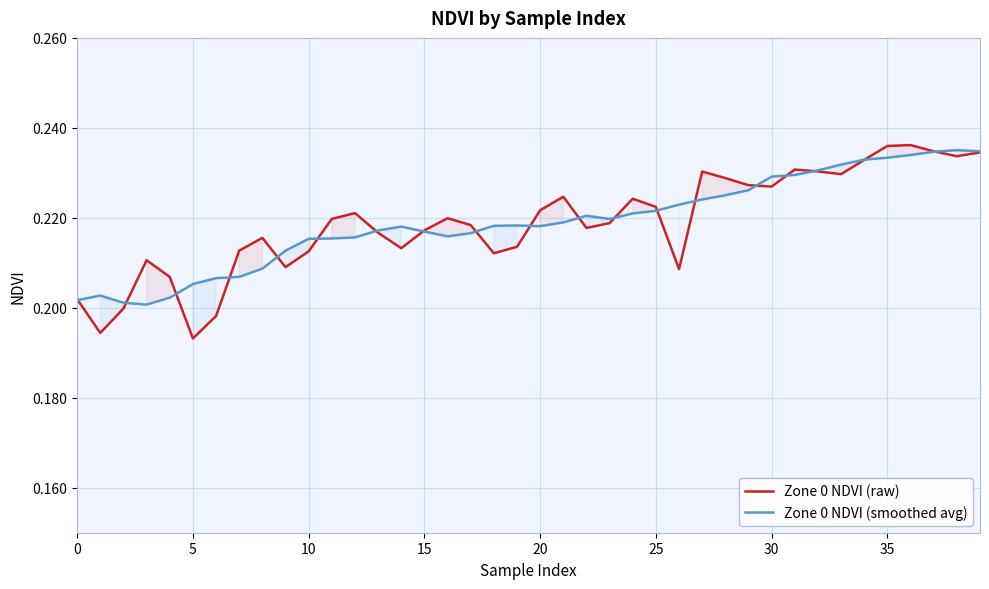

True or false: Zone 0 NDVI (raw) has more than 1 interior local peaks.

True